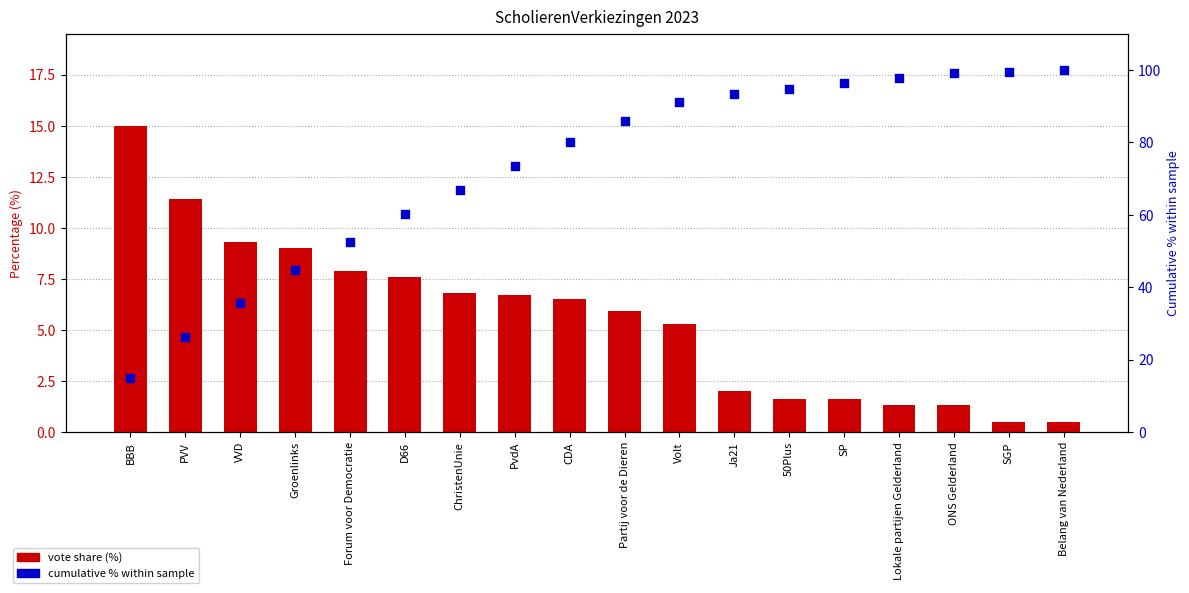

Which series contains the lowest Y value?

ScholierenVerkiezingen 2023